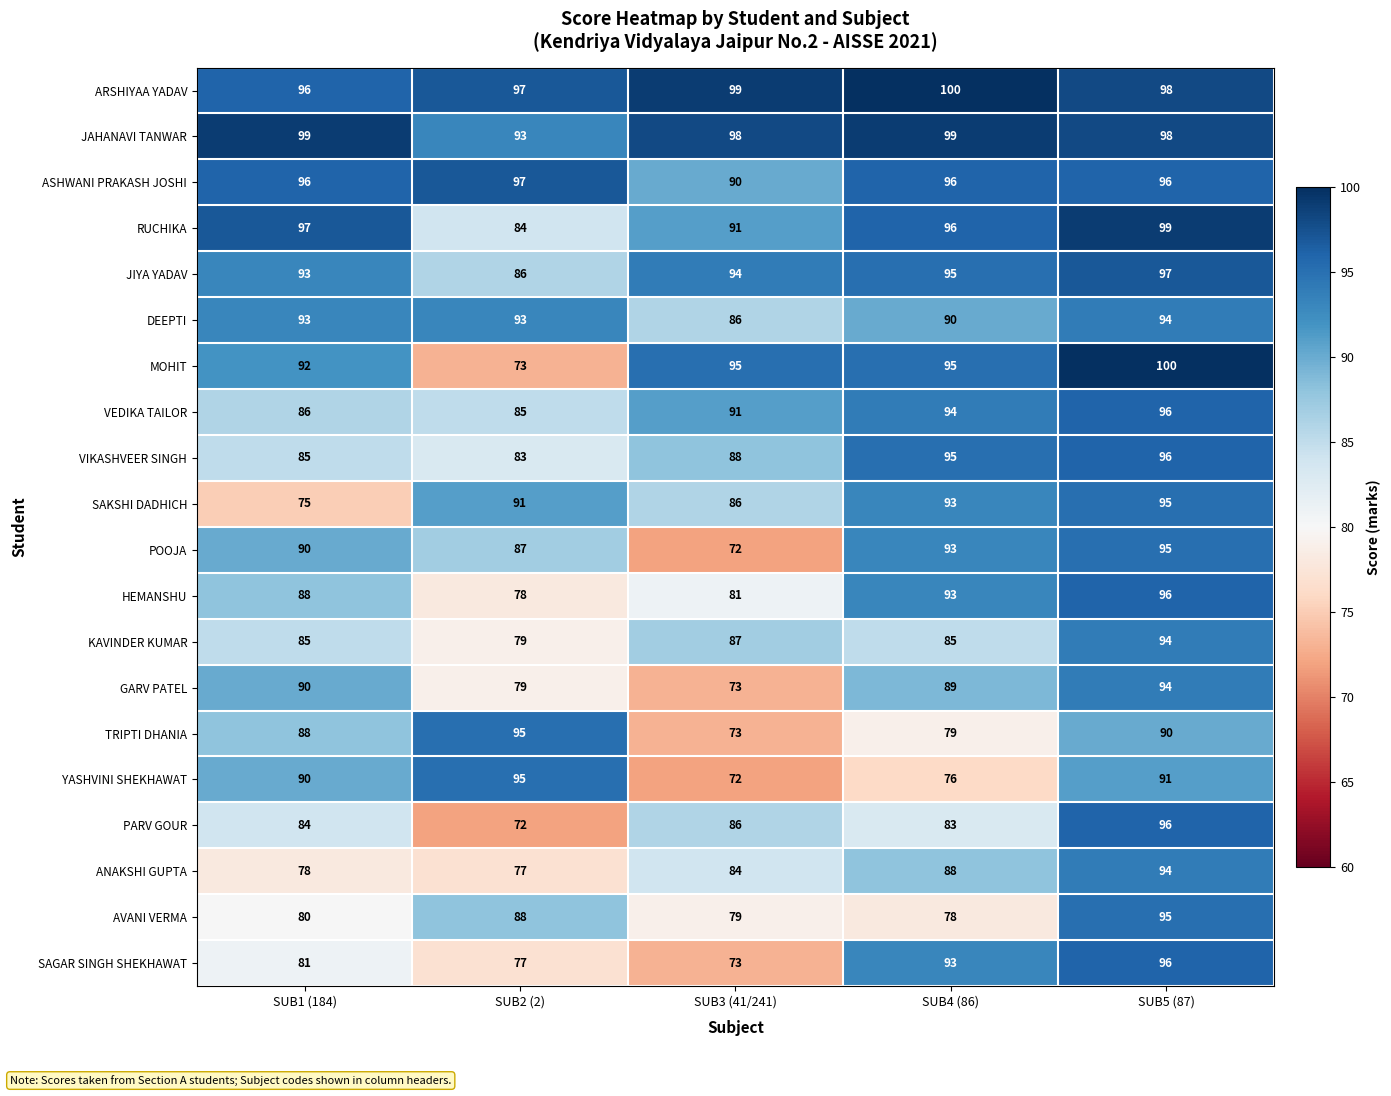

What is the greatest value displayed?

100